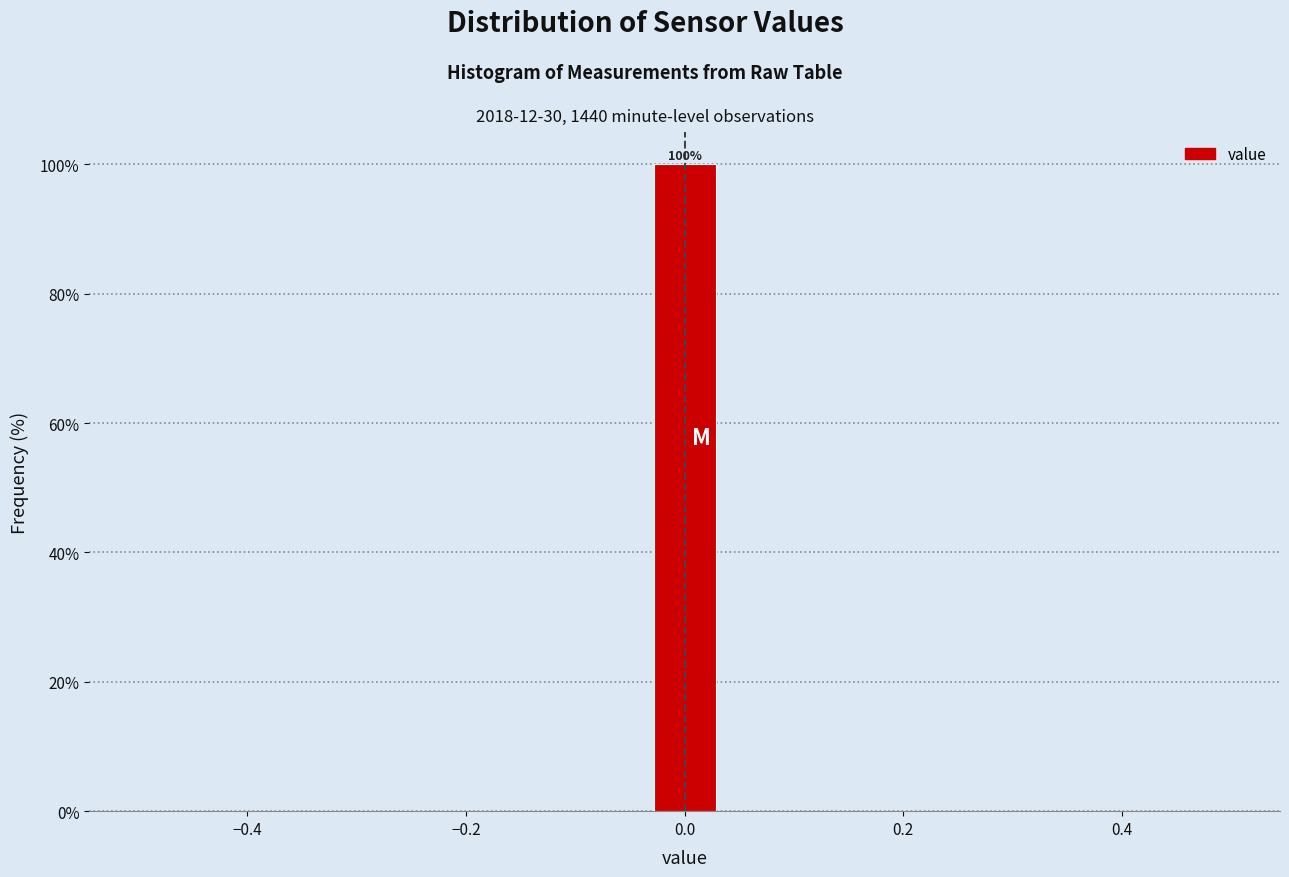

Around what value on the x-axis is the tallest bar? Give the approximate position of its centre, as read against the axis.

0.00